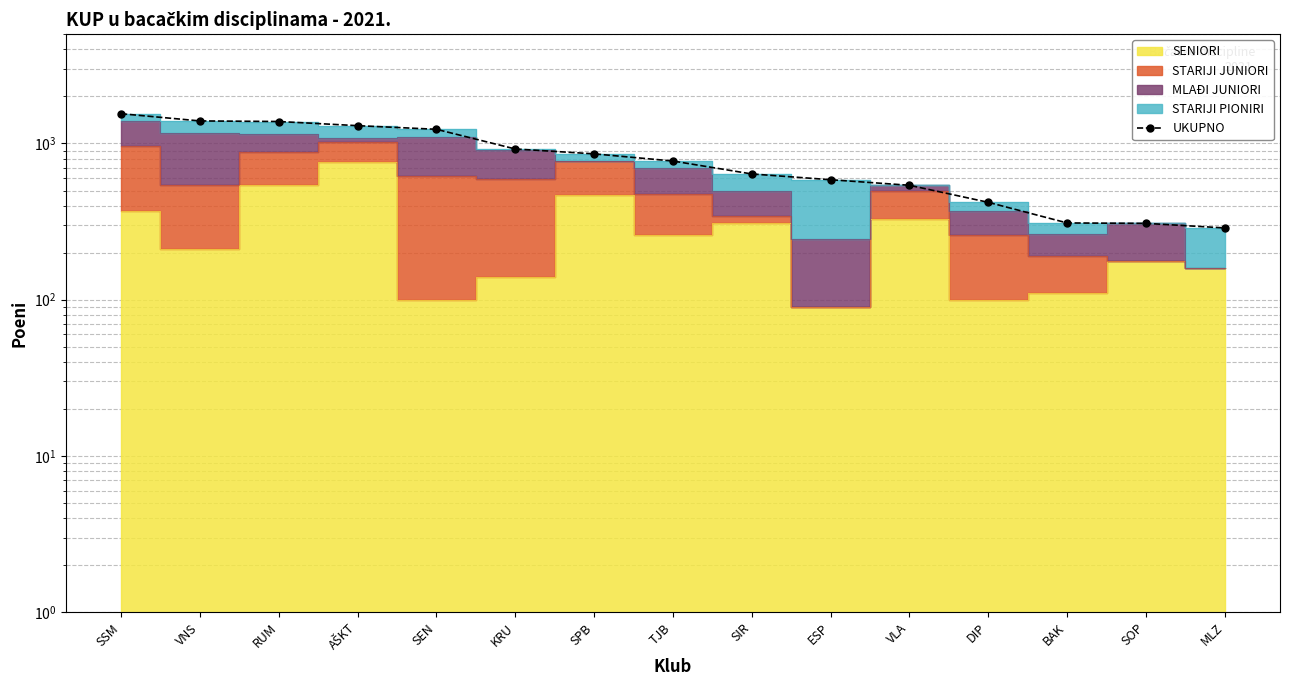

Approximately how many times larger is the value at DIP compared to TJB?

0.5